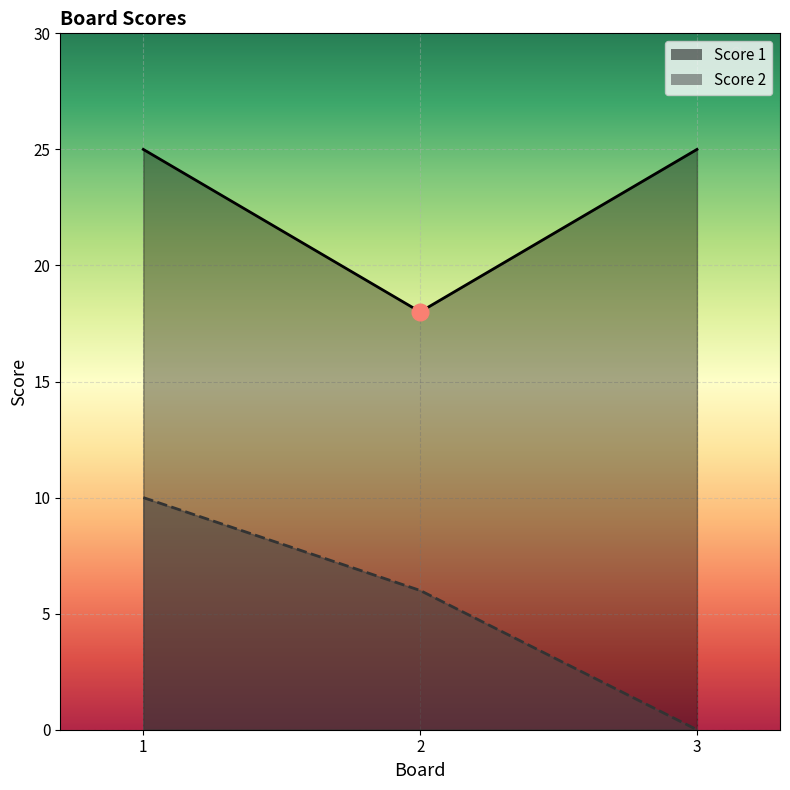

Is it true that Score 1 equals 25 at 3?

True